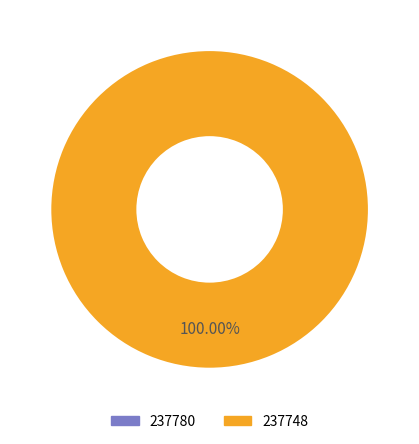

Rank the categories by value from lowest to highest.

237780, 237748